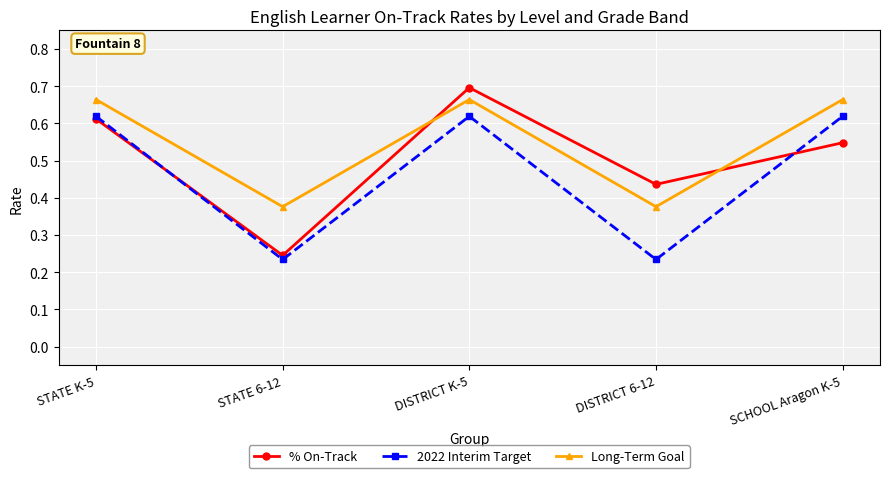

What is the sum of the 2022 Interim Target values at SCHOOL Aragon K-5 and DISTRICT 6-12?

0.9